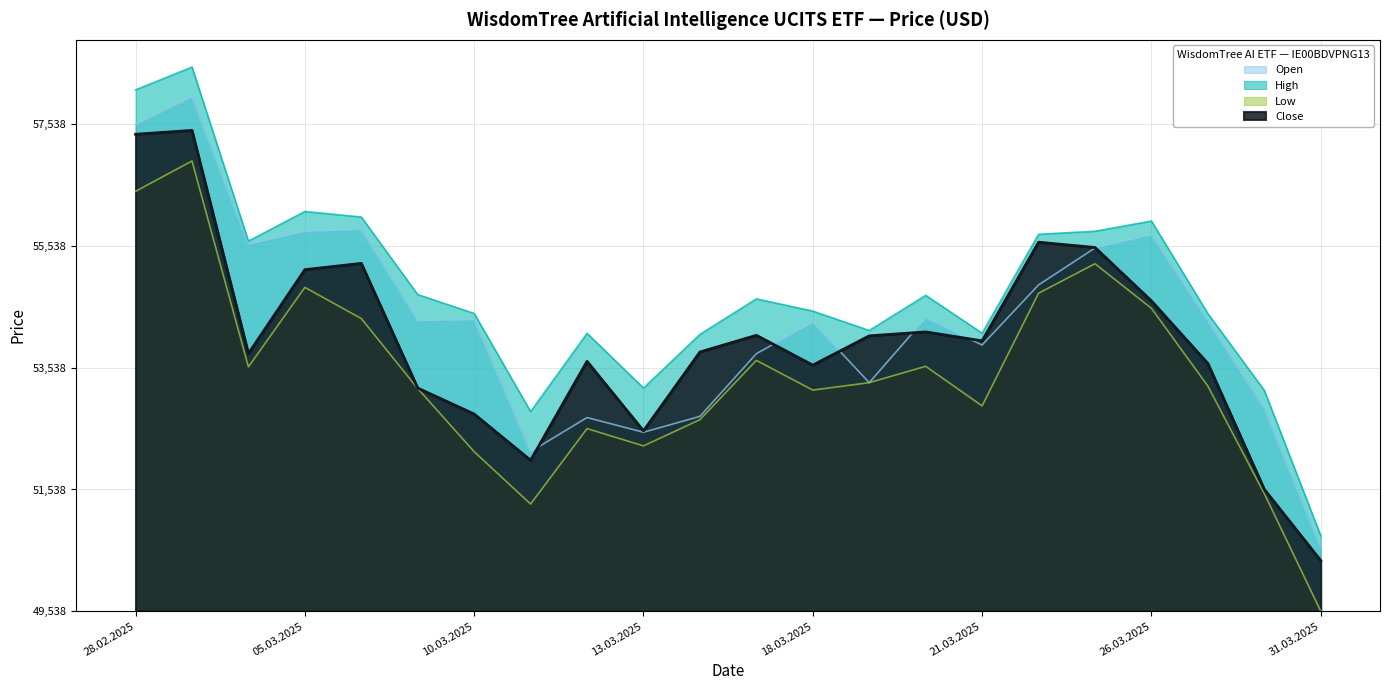

The Low series shows 3633 at 18.03.2025. True or false?

True